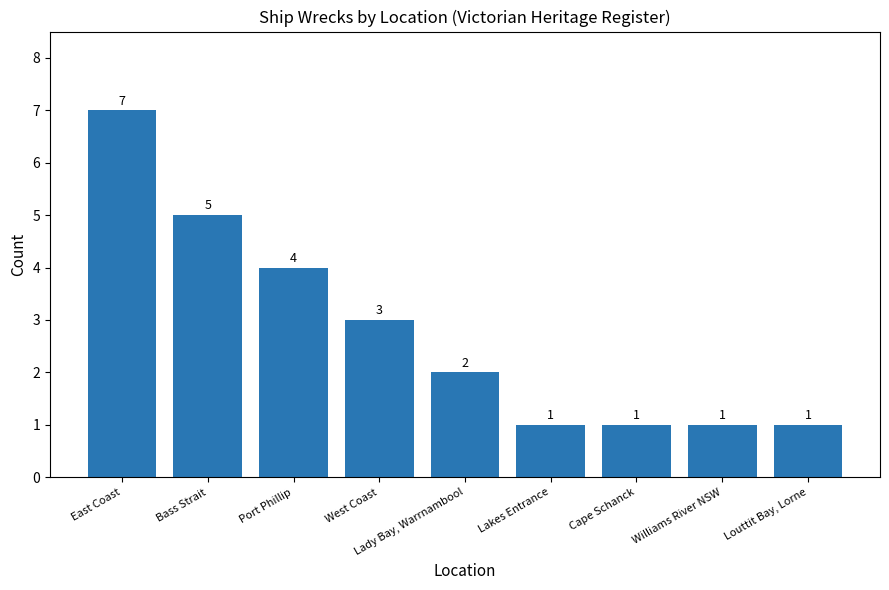

What is the average value?

3